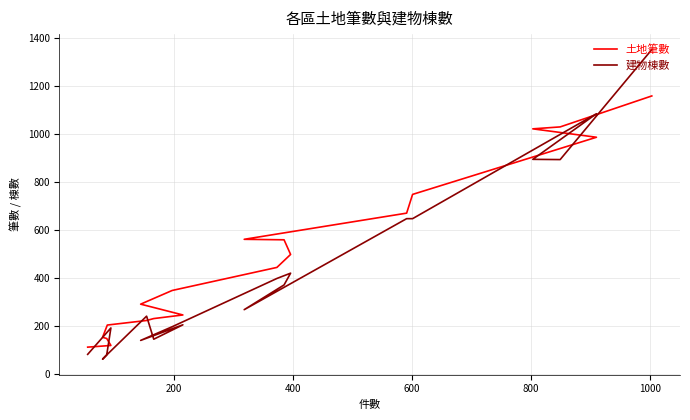

Reading left to right, extract all data points from this chart.

土地筆數: 1157	1028	1020	985	747	669	560	558	497	443	347	290	245	230	222	203	152	147	118	111
建物棟數: 1350	892	893	1083	646	646	267	370	419	397	196	139	204	144	240	81	61	79	191	81